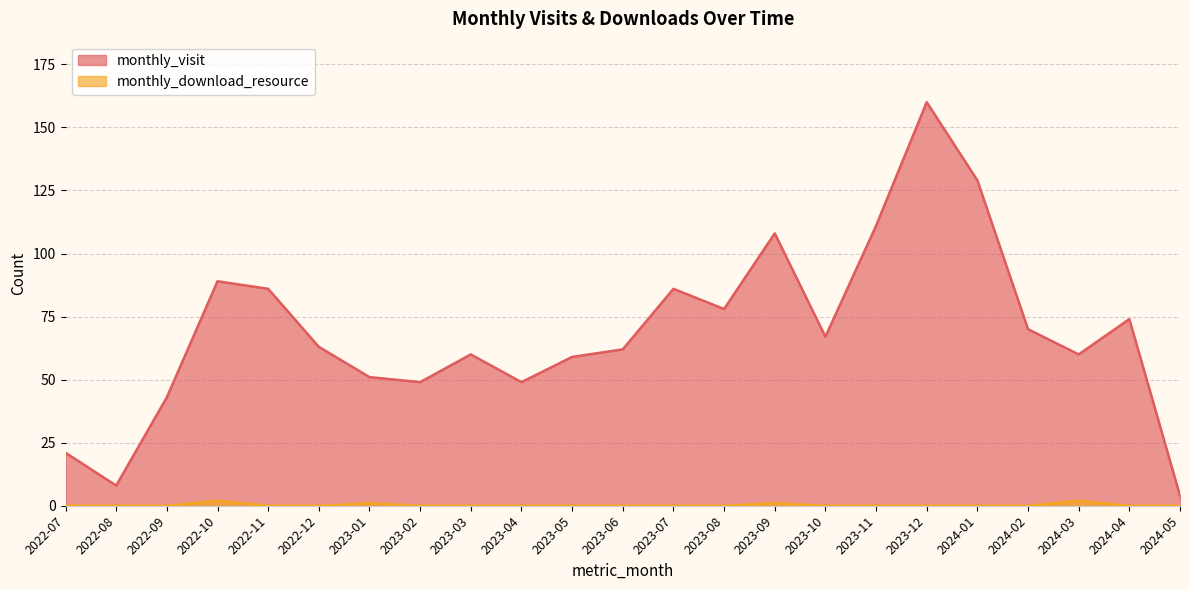

What is the difference between the highest and lowest values at 2023-03?

60